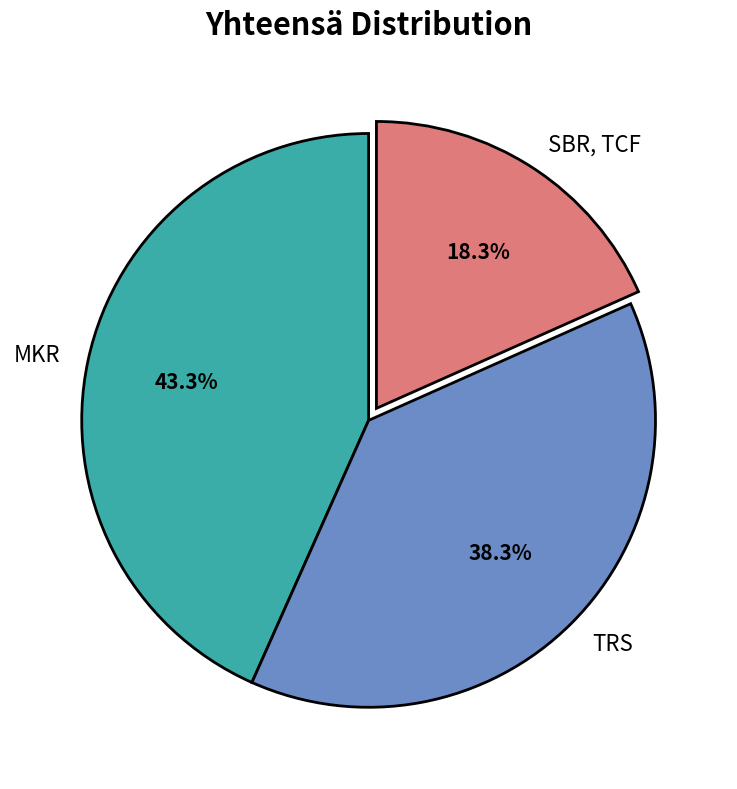

Is it true that MKR is 43% of the pie?

True